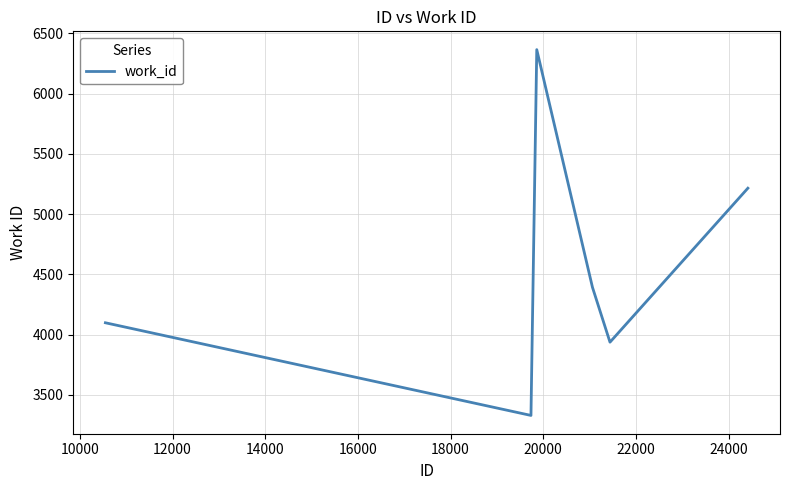

True or false: there are more than 2 points higher than both neighbors.

False